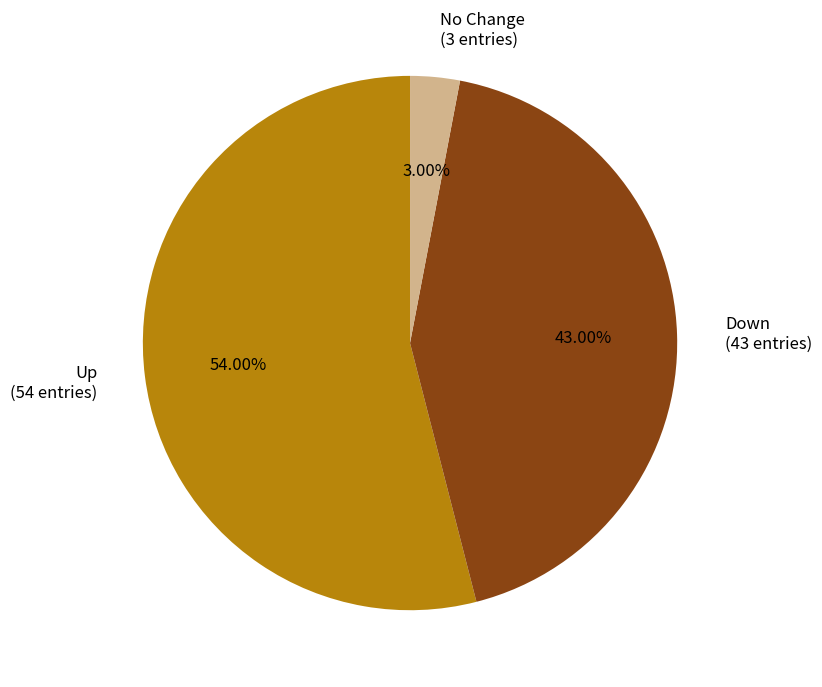

Rank the categories by value from lowest to highest.

No Change (3 entries), Down (43 entries), Up (54 entries)